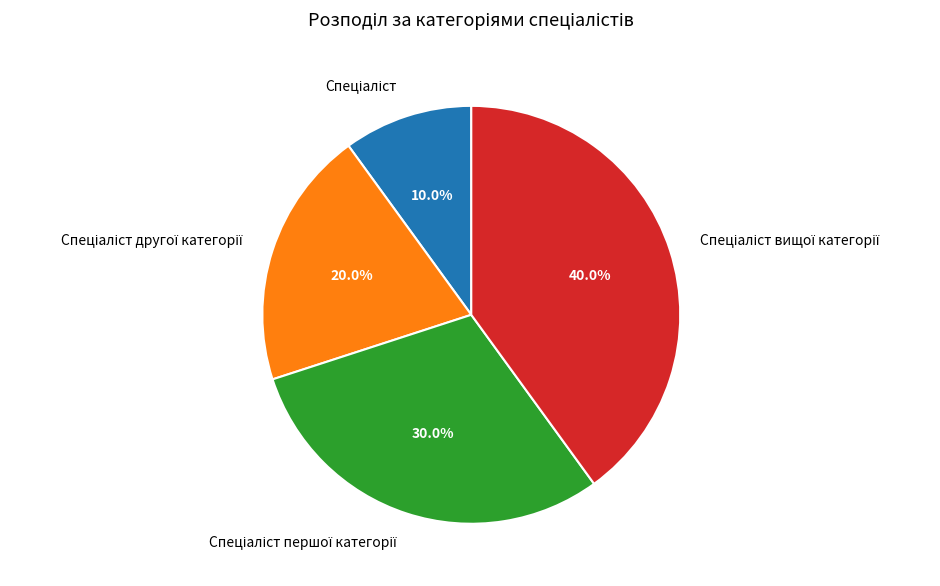

Is there any slice that represents more than half of the pie?

No